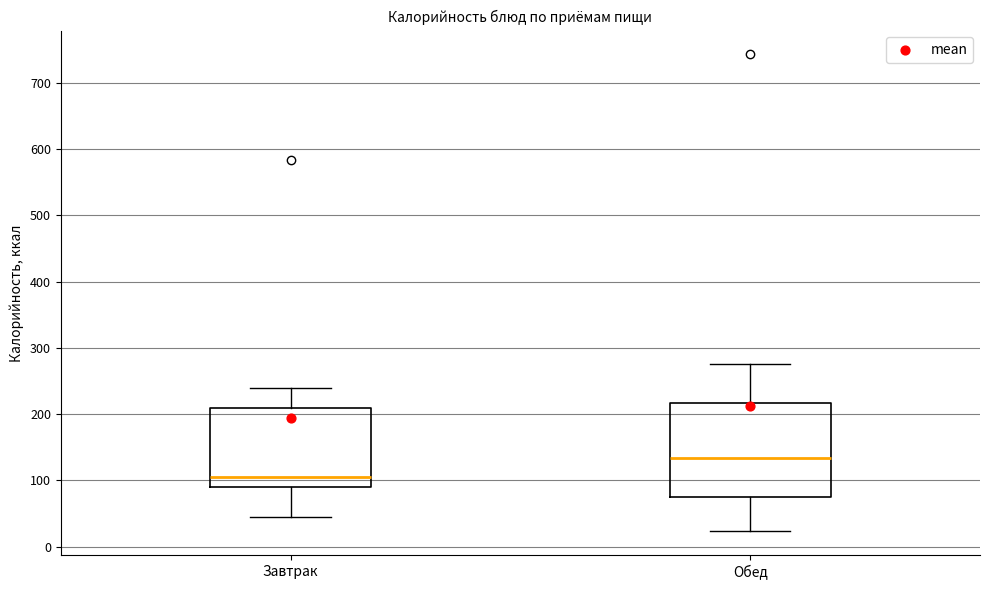

Which box is the tallest, from its lower edge to its upper edge?

Обед